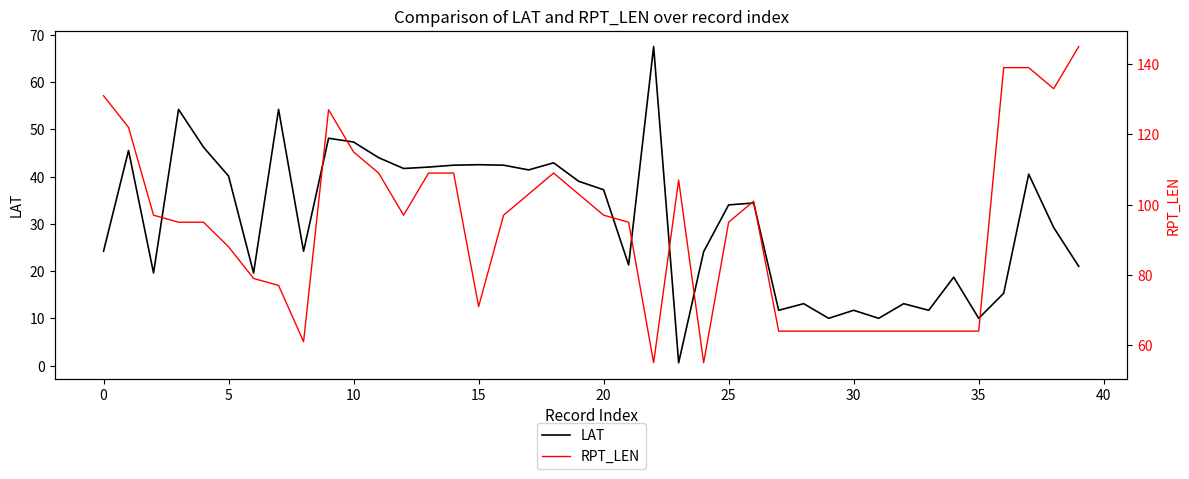

What is the sum of the RPT_LEN values at 39 and 34?

209.0